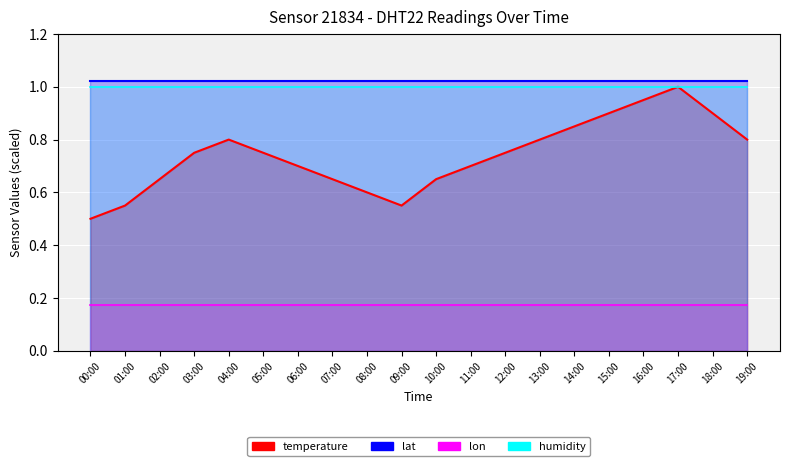

The value of lon at 00:00 is 0.2. True or false?

True